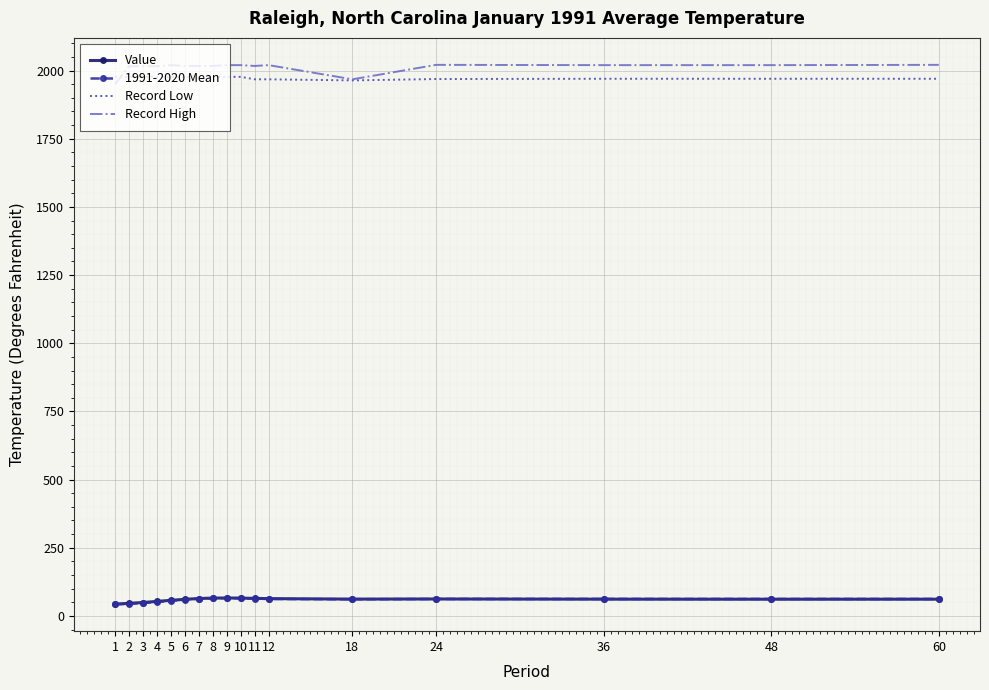

Is the value of Value at 6 greater than the value of Record High at 1?

No